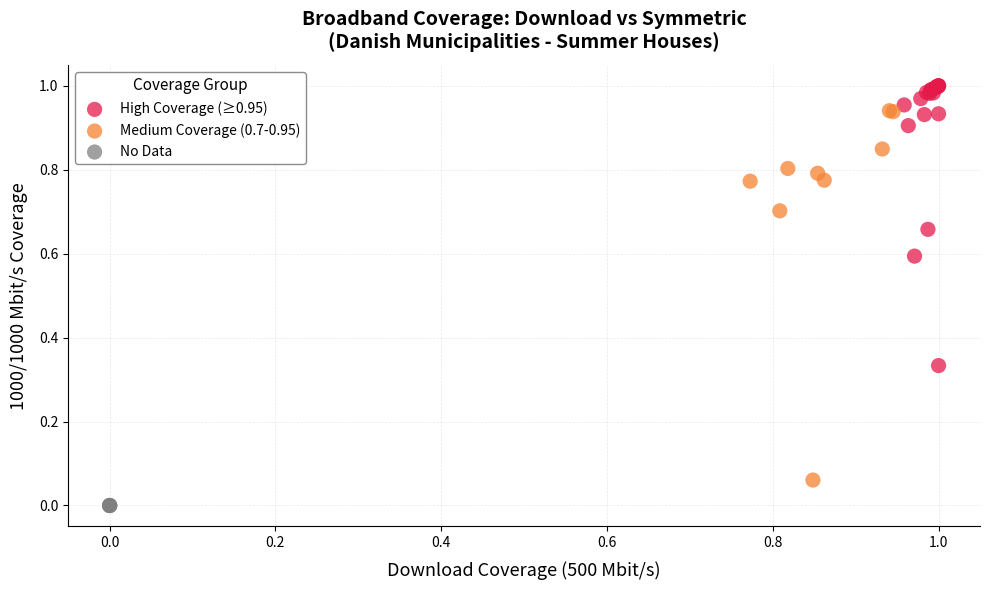

Which series contains the highest Y value?

High Coverage (≥0.95)